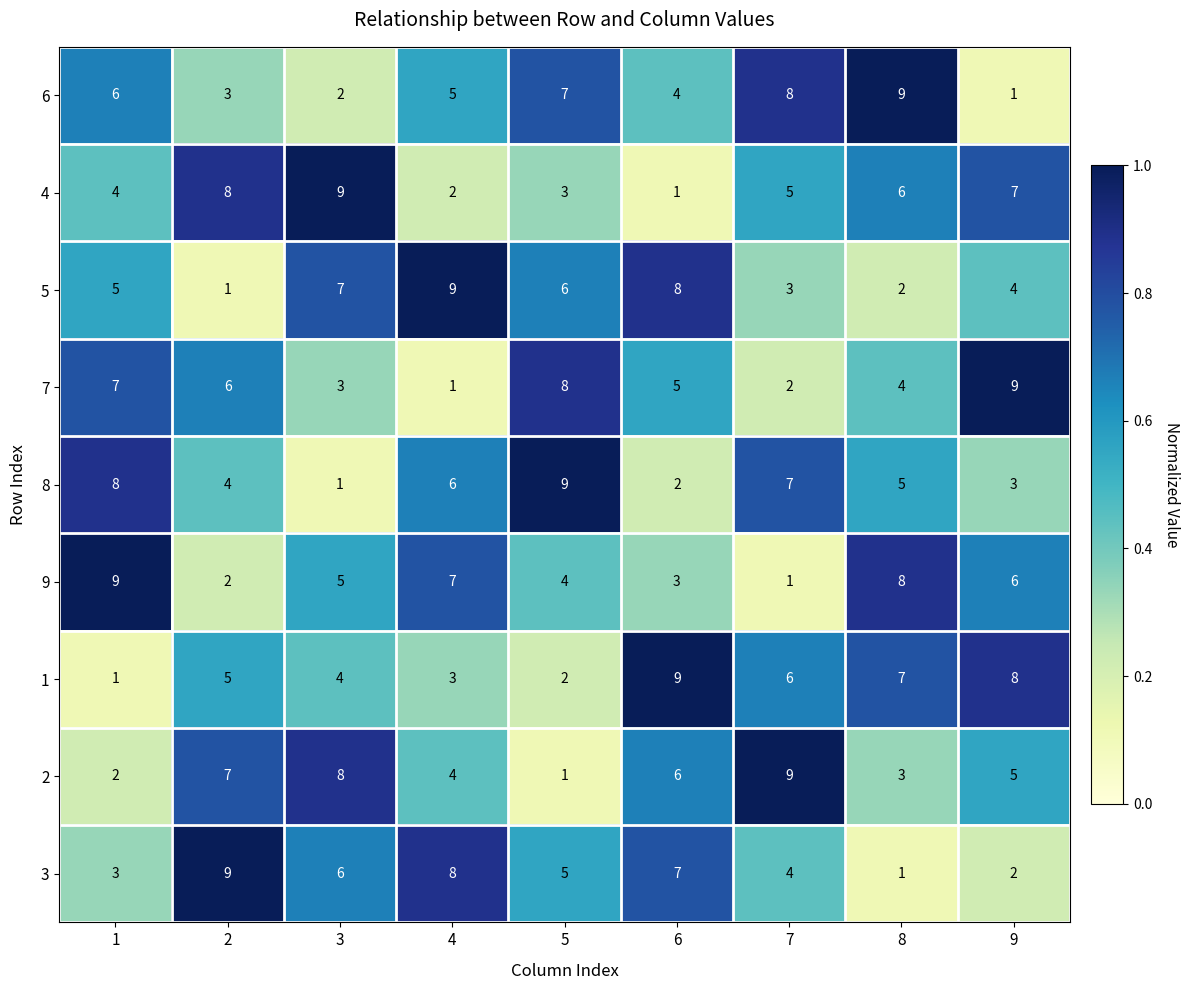

The 3 series shows 6 at 3. True or false?

True